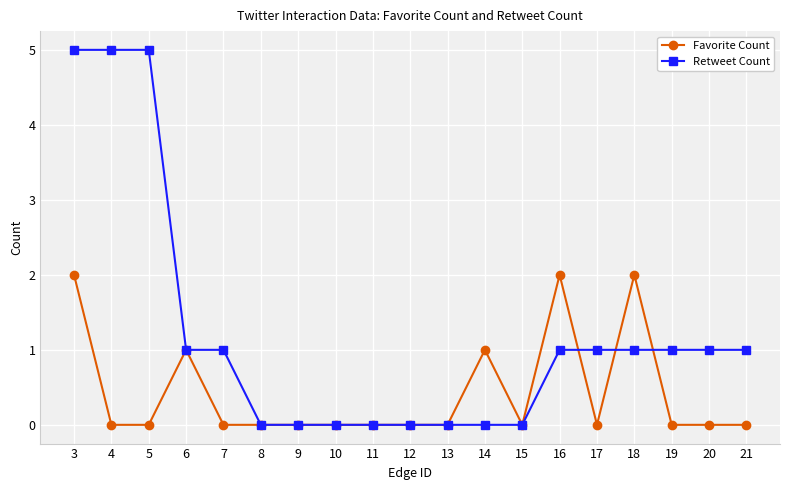

Rank the series by their maximum value, from highest to lowest.

Retweet Count, Favorite Count